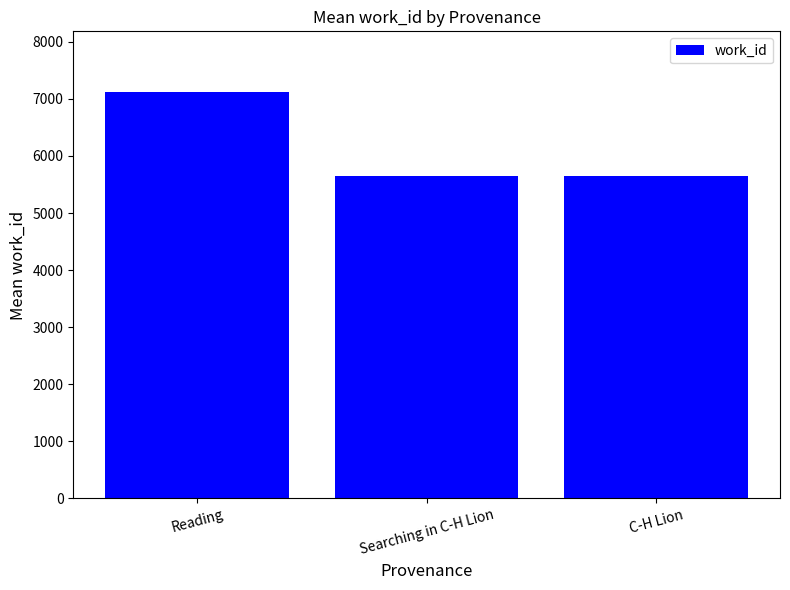

What is the smallest value displayed?

5657